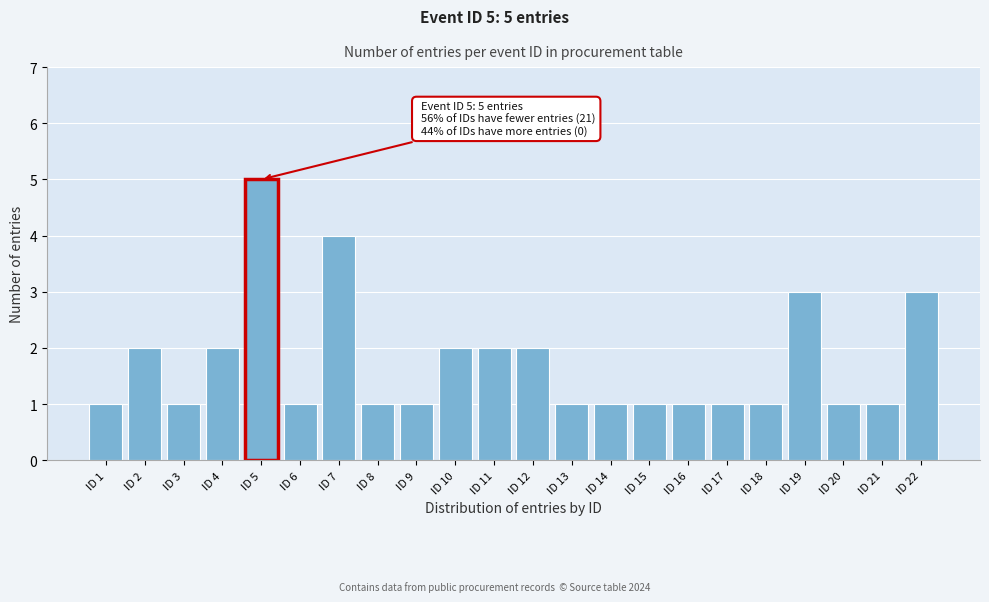

Reading left to right, transcribe all the data shown in this chart.

ID 1=1	ID 2=2	ID 3=1	ID 4=2	ID 5=5	ID 6=1	ID 7=4	ID 8=1	ID 9=1	ID 10=2	ID 11=2	ID 12=2	ID 13=1	ID 14=1	ID 15=1	ID 16=1	ID 17=1	ID 18=1	ID 19=3	ID 20=1	ID 21=1	ID 22=3